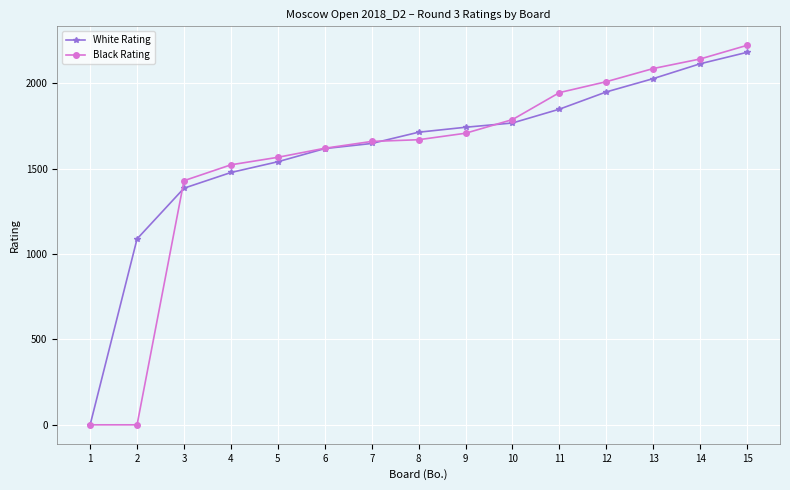

True or false: Black Rating has more than 2 interior local peaks.

False